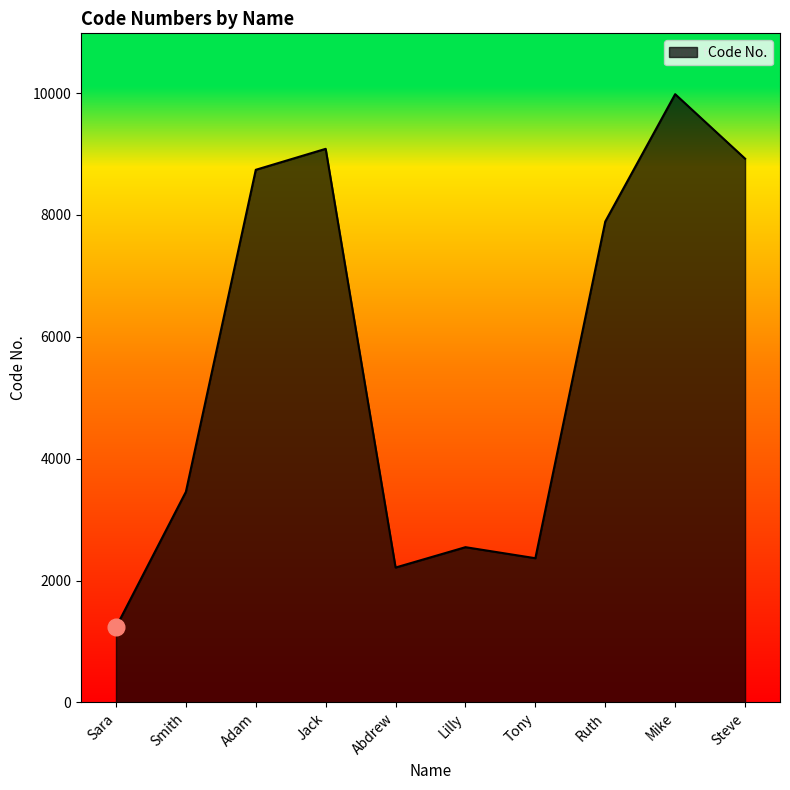

The chart shows a value of 5113 at Smith. True or false?

False